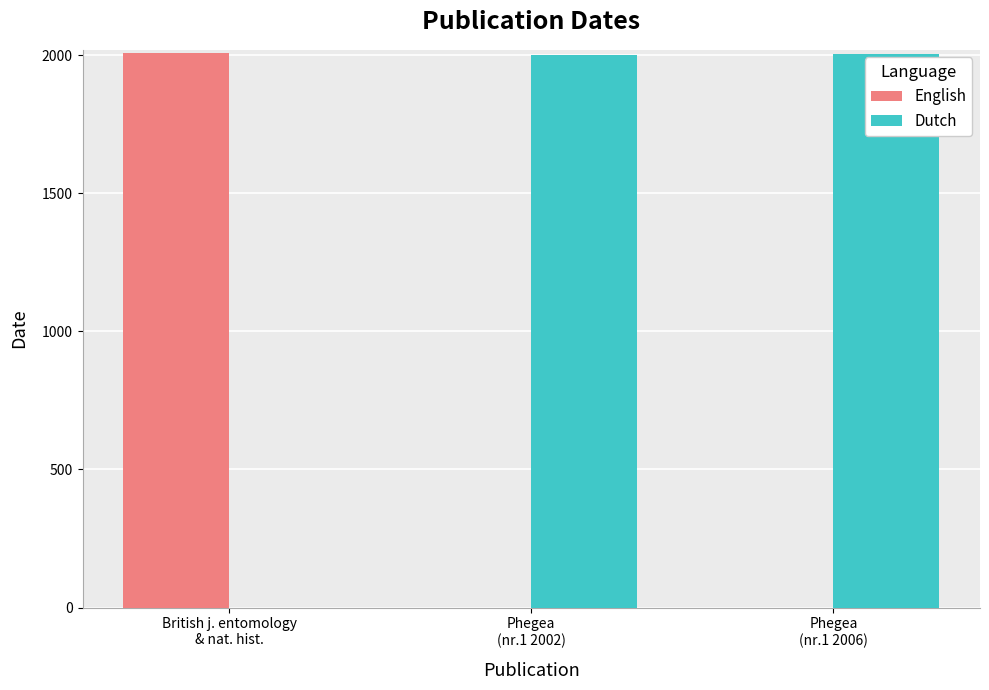

What is the highest value of the English series?

2010